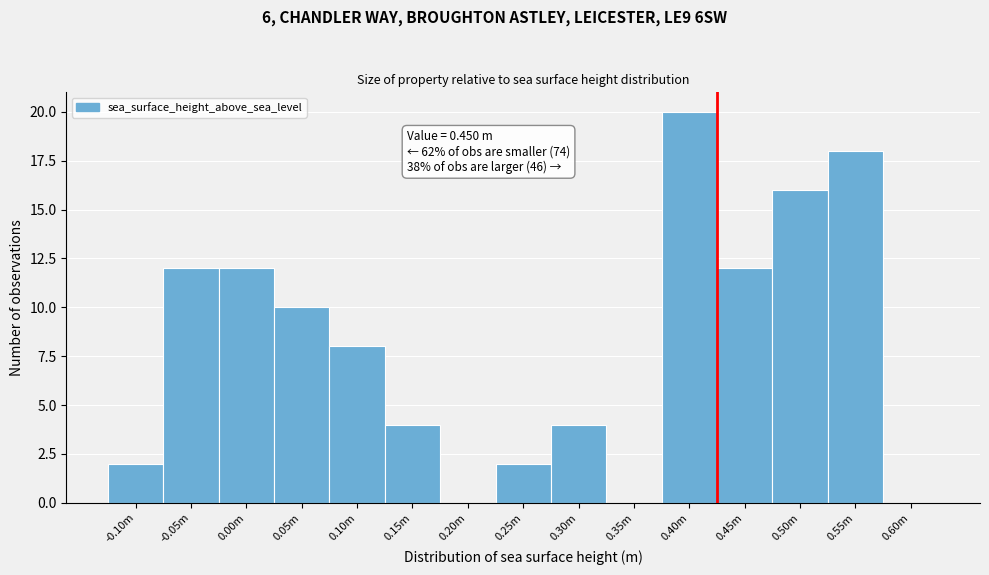

Reading right to left, extract all data points from this chart.

0.60m=0	0.55m=18	0.50m=16	0.45m=12	0.40m=20	0.35m=0	0.30m=4	0.25m=2	0.20m=0	0.15m=4	0.10m=8	0.05m=10	0.00m=12	-0.05m=12	-0.10m=2